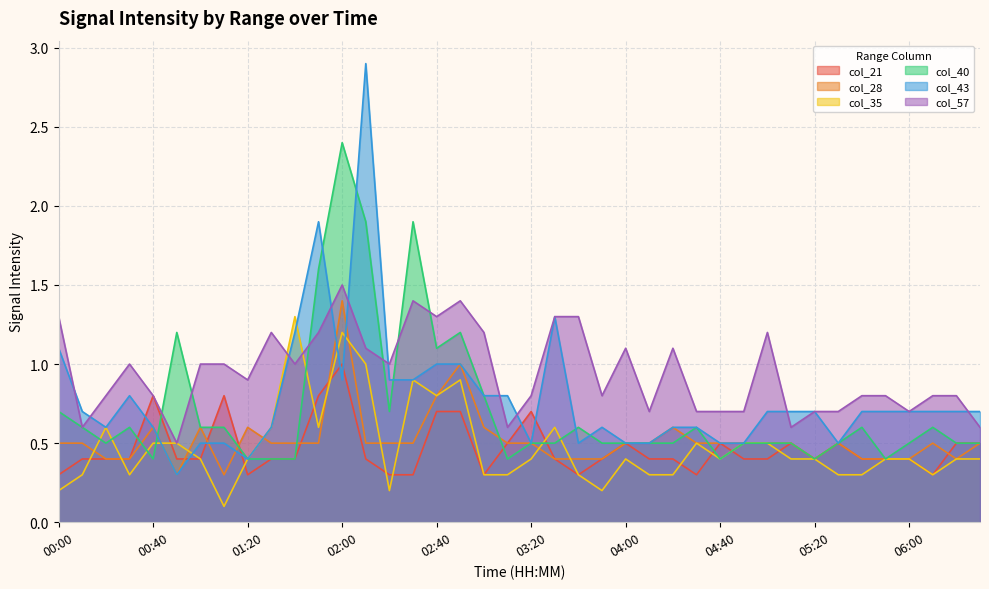

What is the label of the 17th point from the right?

03:50